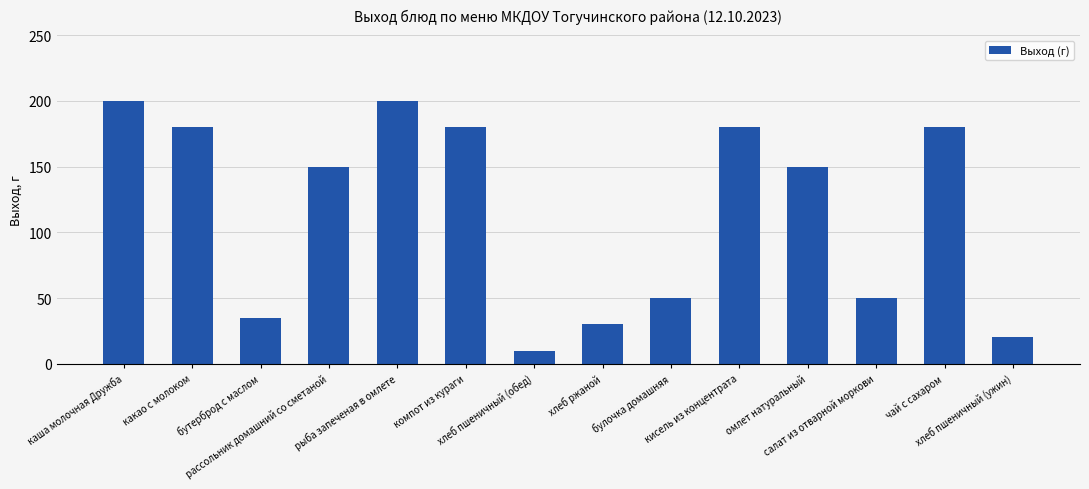

The chart shows a value of 20 at хлеб пшеничный (ужин). True or false?

True